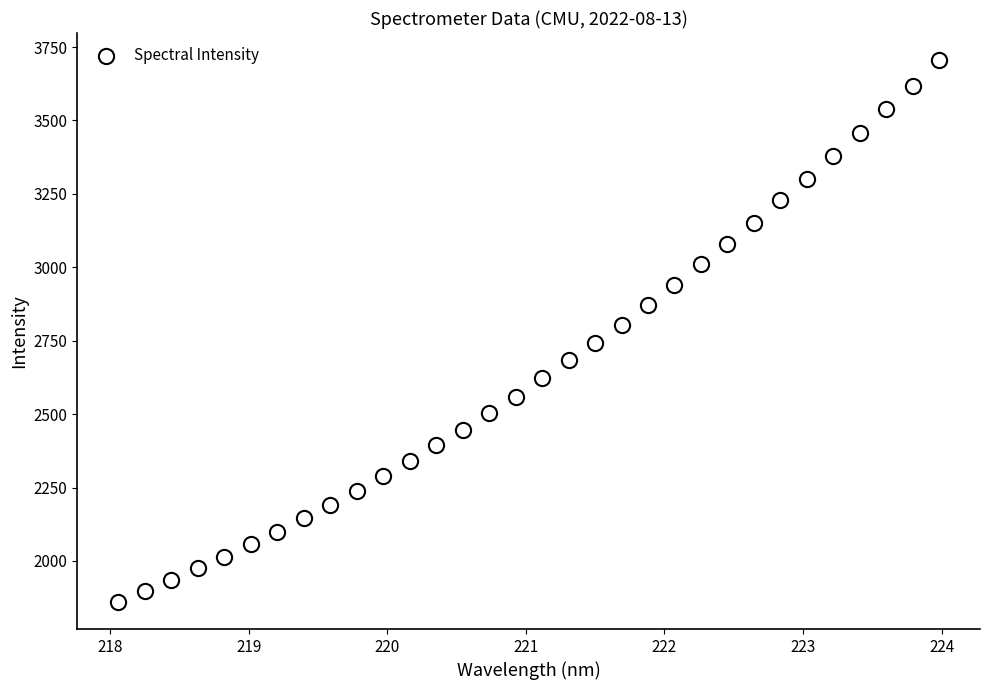

What is the range of Y values (max minus min)?

1844.9